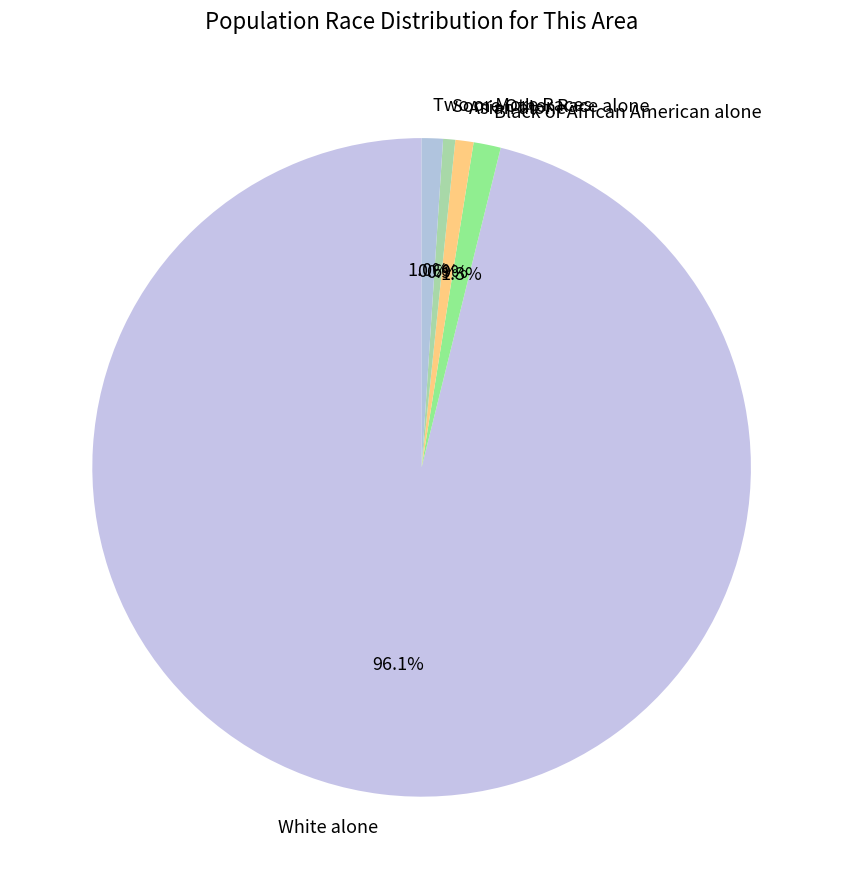

Combined, what portion of the pie is White alone and Two or More Races?

97.2%